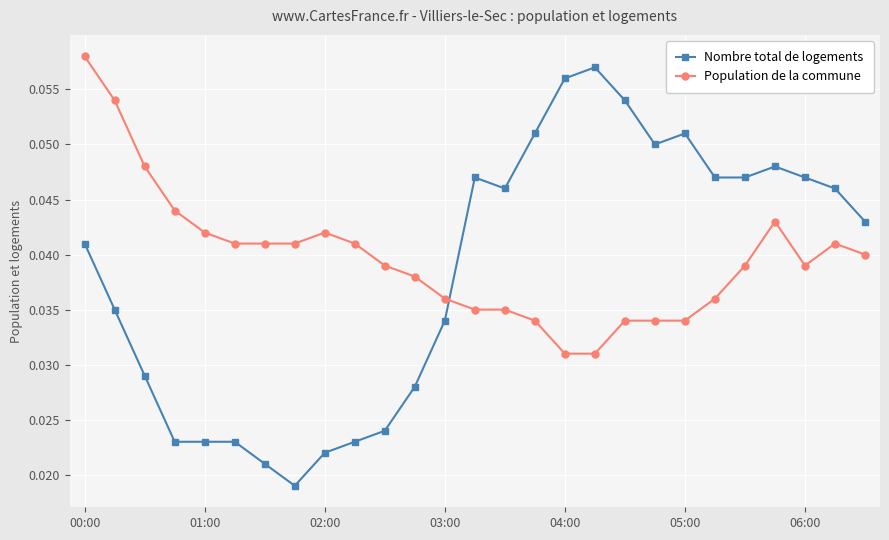

True or false: Nombre total de logements and Population de la commune intersect in this chart.

True